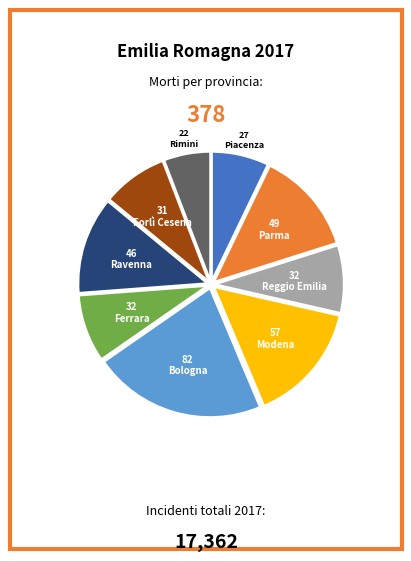

Which has a higher value, Piacenza or Reggio Emilia?

Reggio Emilia